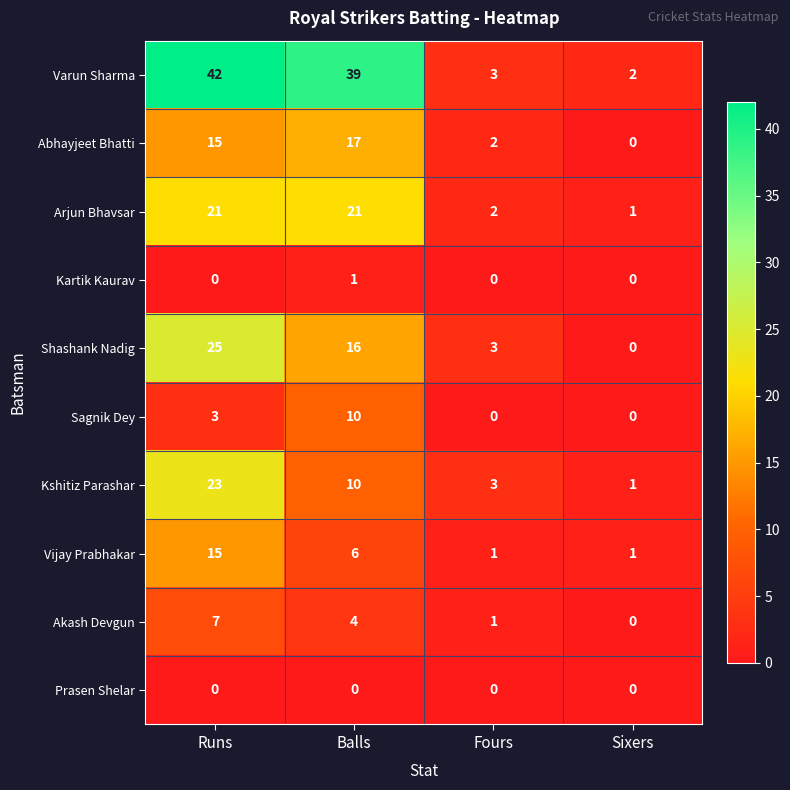

At which label does Shashank Nadig first exceed 16?

Runs